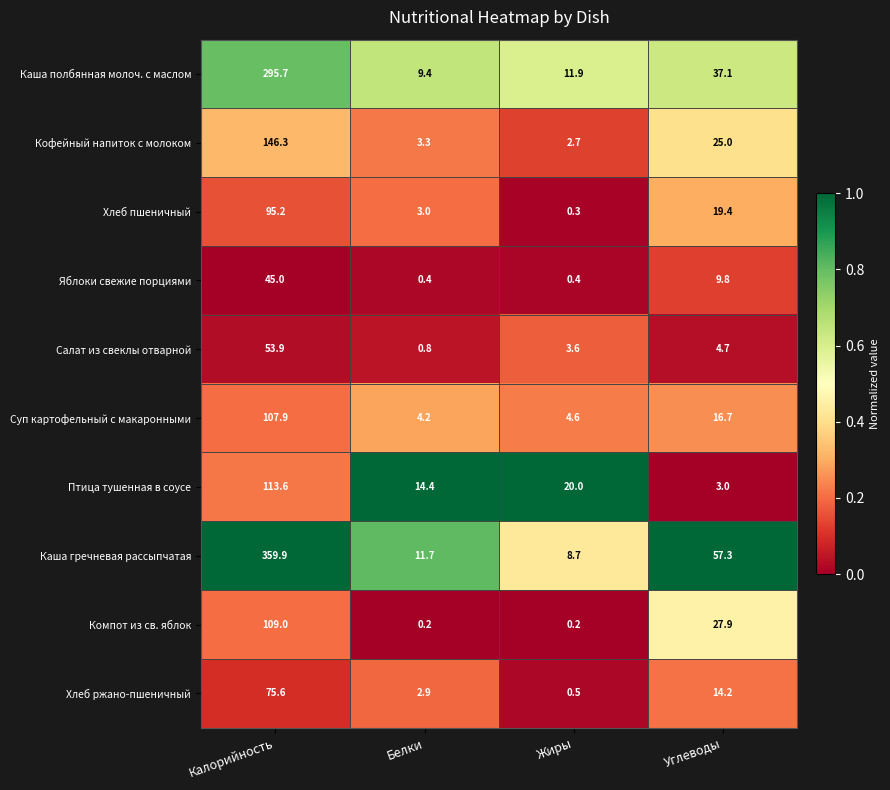

Which series has the largest total across all categories?

Каша гречневая рассыпчатая